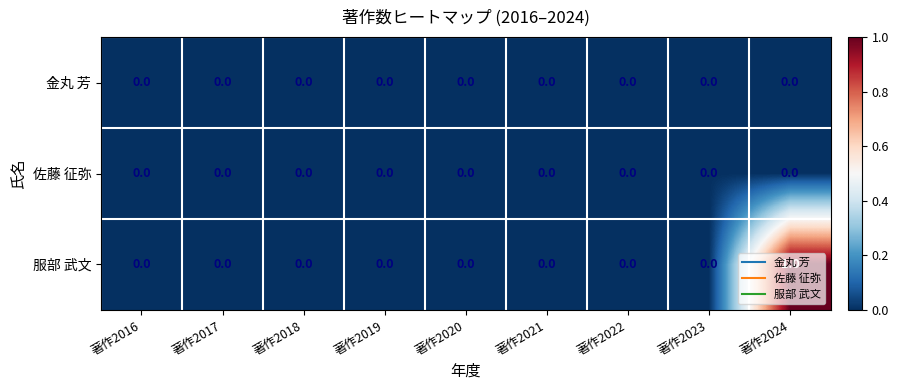

Which series has the largest total across all categories?

服部 武文